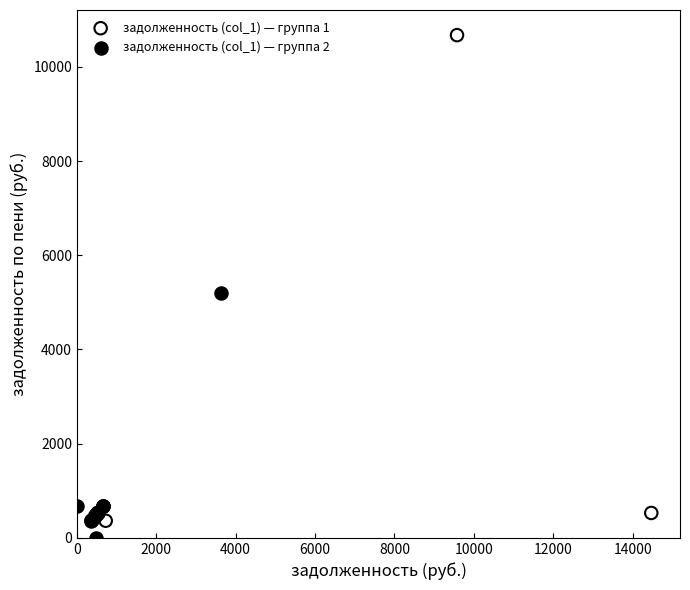

Which series has the widest spread of Y values?

задолженность (col_1) — группа 1